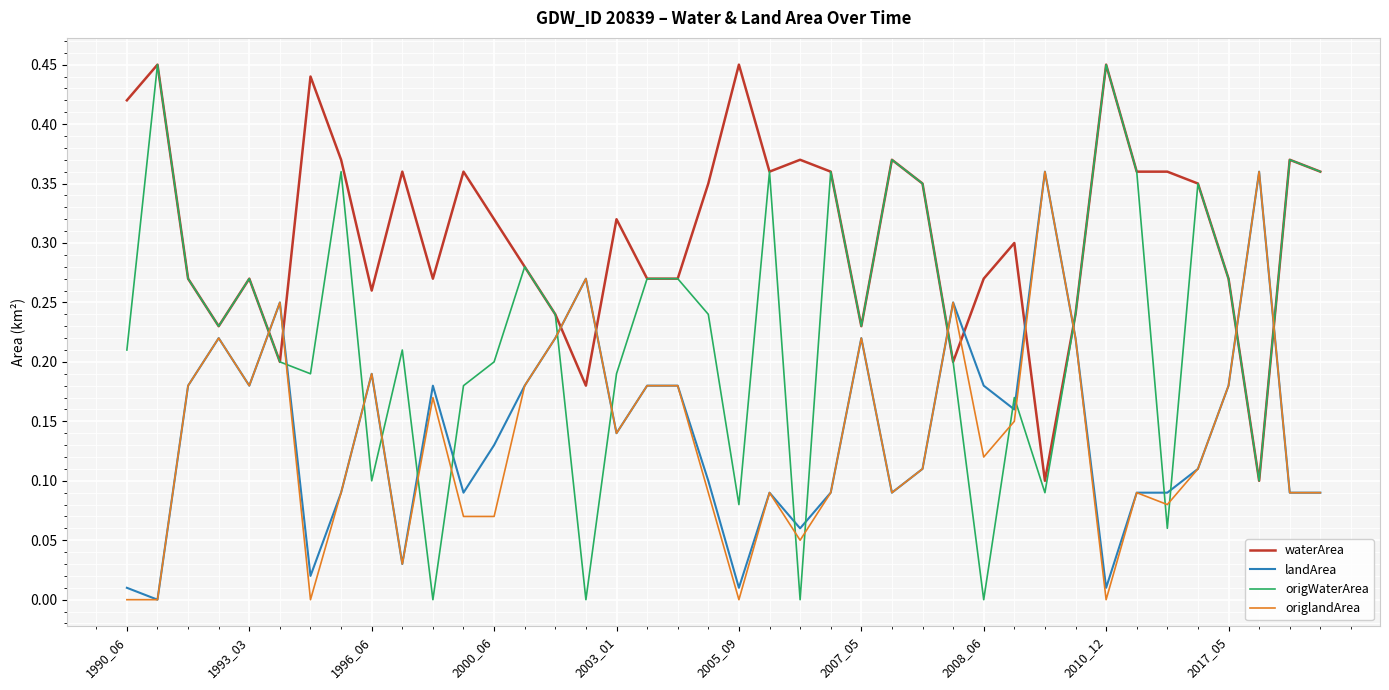

Which series has the largest total across all categories?

waterArea